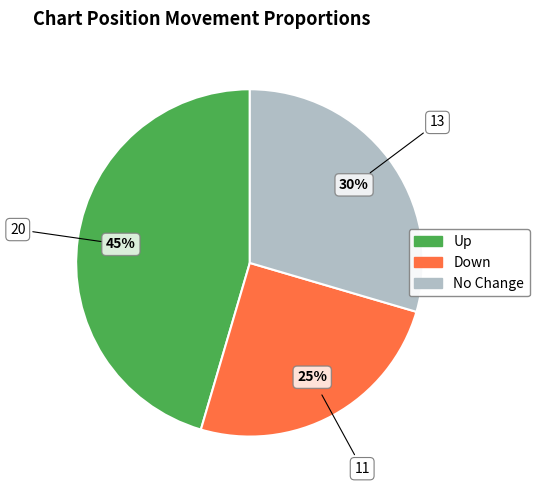

Between No Change and Up, which is larger?

Up